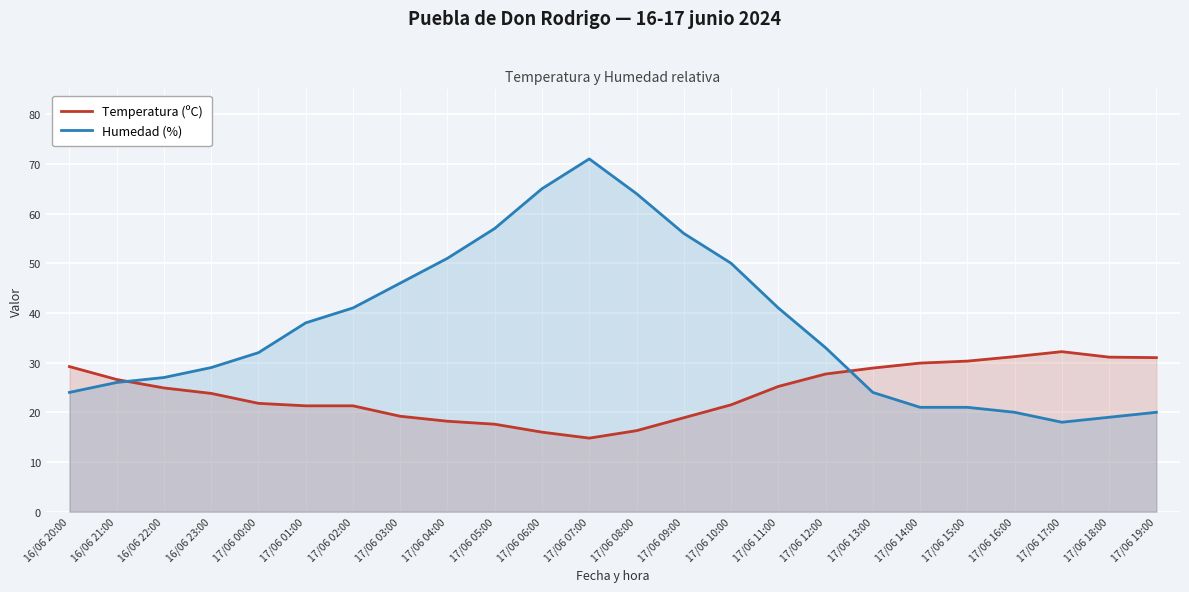

How many categories are shown in the chart?

24